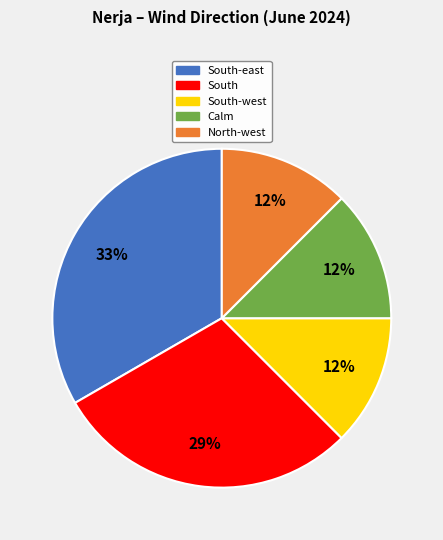

Combined, do South and South-west account for over 50%?

No